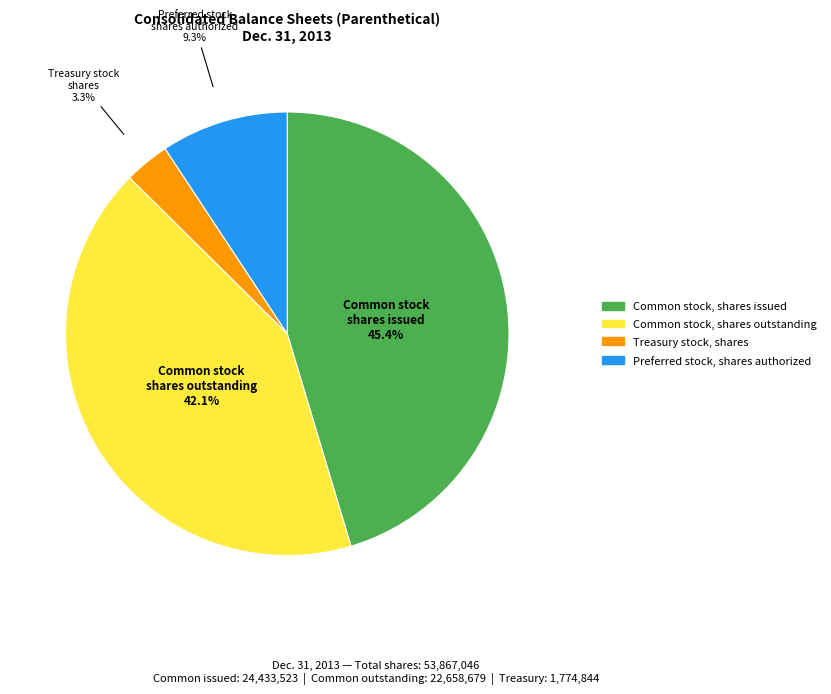

The Common stock, shares outstanding slice represents 32% of the pie. True or false?

False